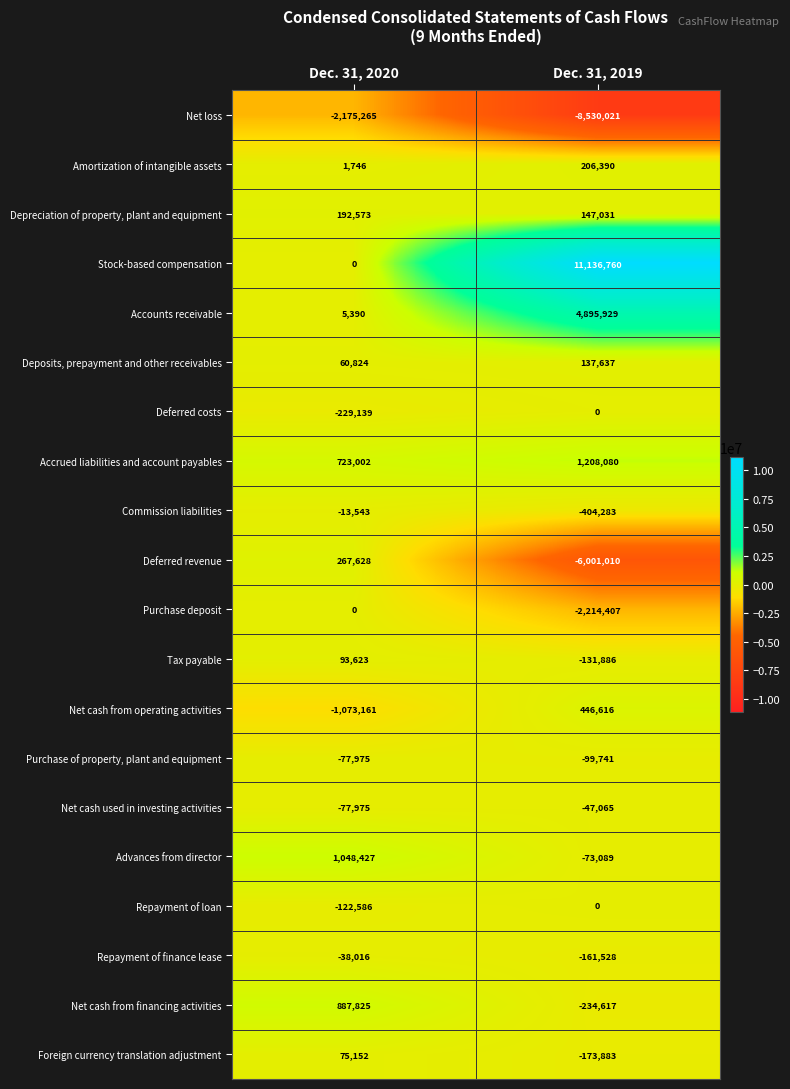

What is the difference between the highest and lowest values at Dec. 31, 2019?

19666781